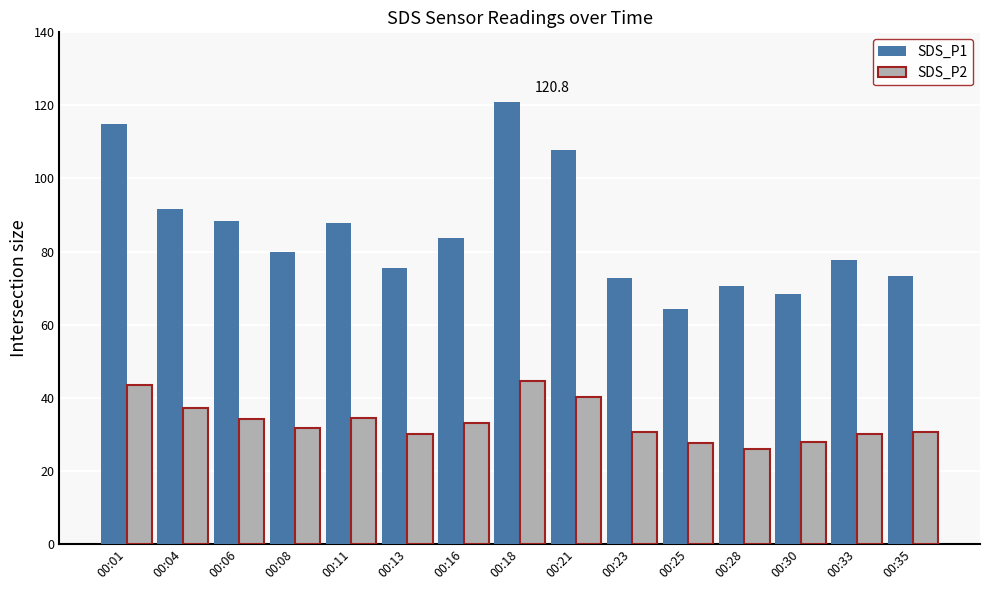

What is the smallest value displayed?

26.0